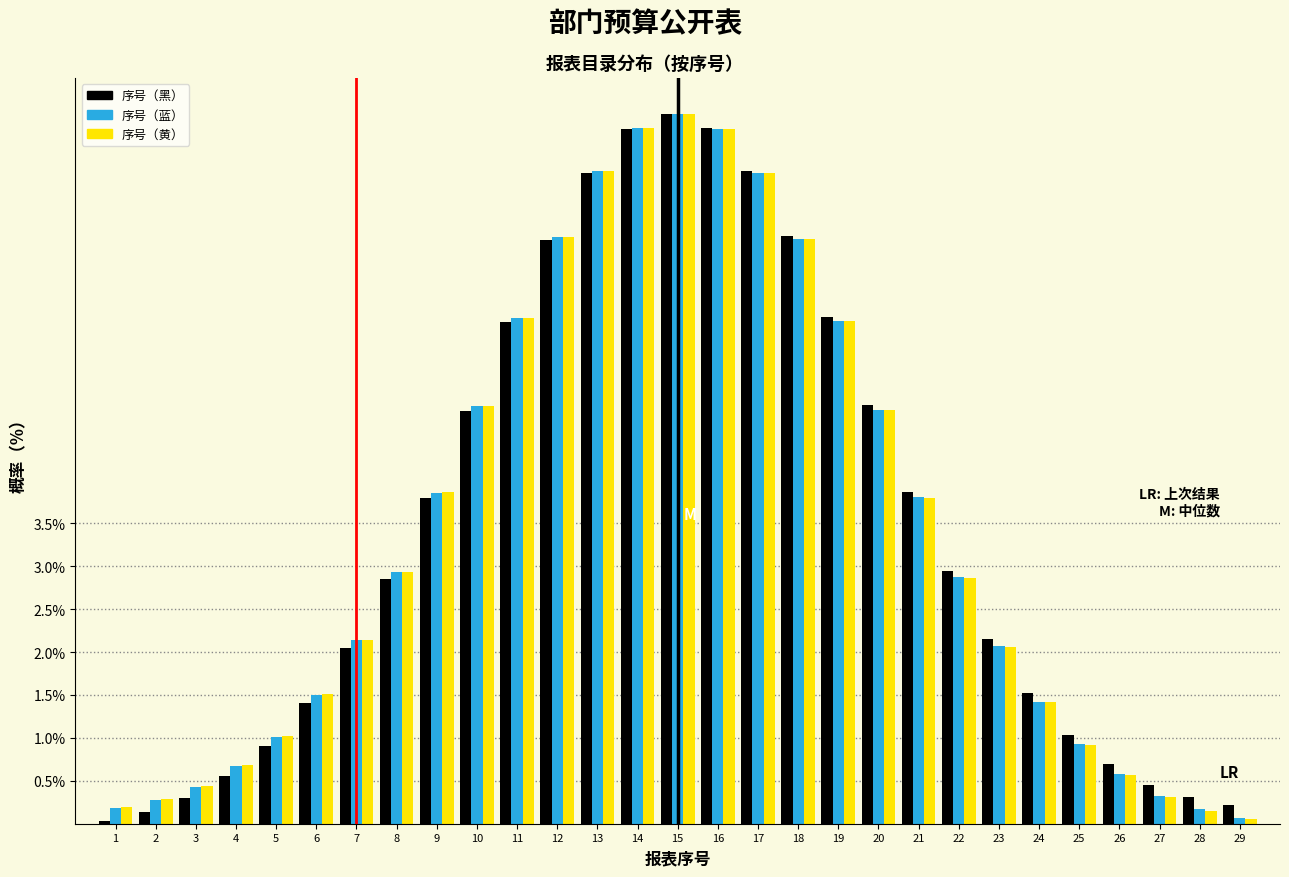

The value of 序号（黑） at 8 is 4.3. True or false?

False